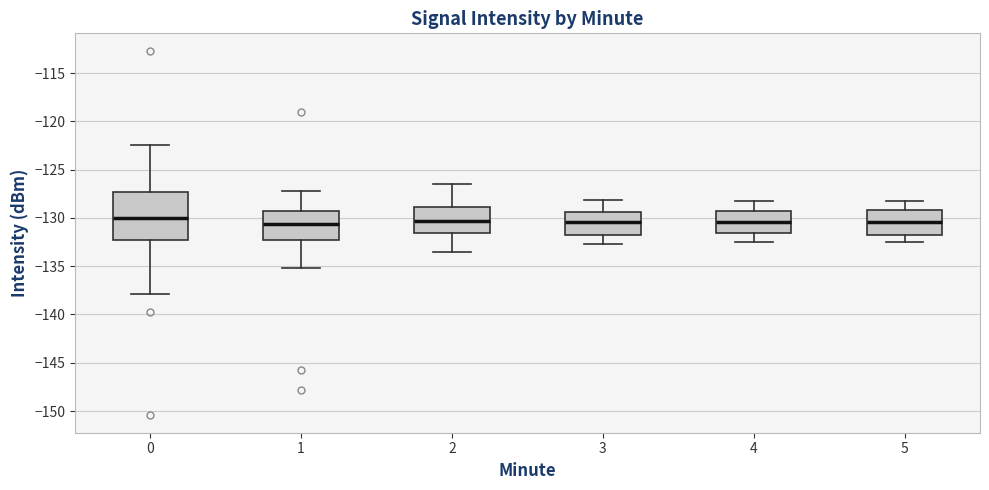

Reading left to right, read every box against the y-axis: the position of its median line, the range the box covers, and the ends of its whiskers. The values are not printed on the chart, so give them approximately, as read against the axis.

0: median -130.0, box -132.0 to -127.5, whiskers -138.0 to -122.5
1: median -130.5, box -132.5 to -129.5, whiskers -135.0 to -127.0
2: median -130.5, box -131.5 to -129.0, whiskers -133.5 to -126.5
3: median -130.5, box -132.0 to -129.5, whiskers -132.5 to -128.0
4: median -130.5, box -131.5 to -129.5, whiskers -132.5 to -128.0
5: median -130.5, box -132.0 to -129.0, whiskers -132.5 to -128.0